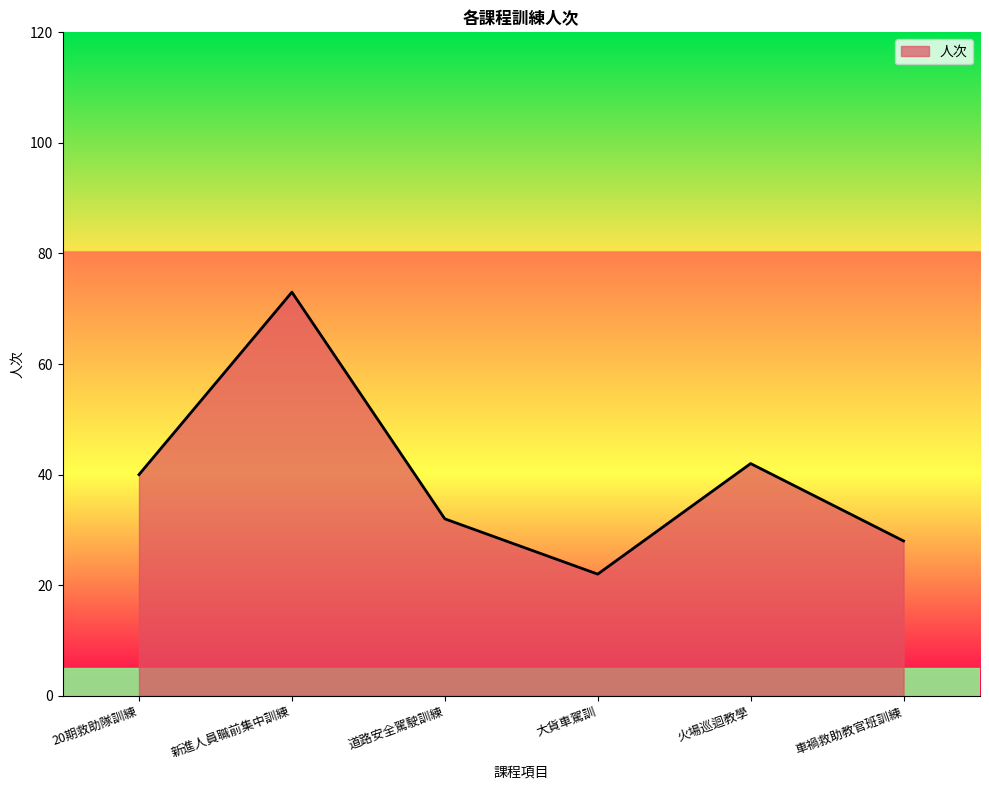

Does the chart display data point markers on the line(s)?

No